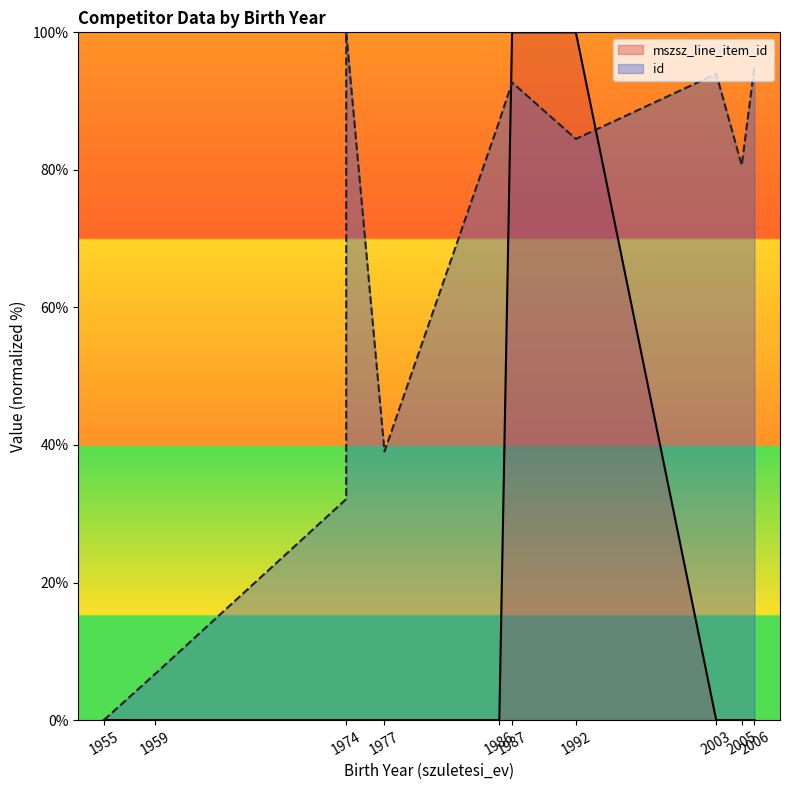

Count the number of data series in this chart.

2